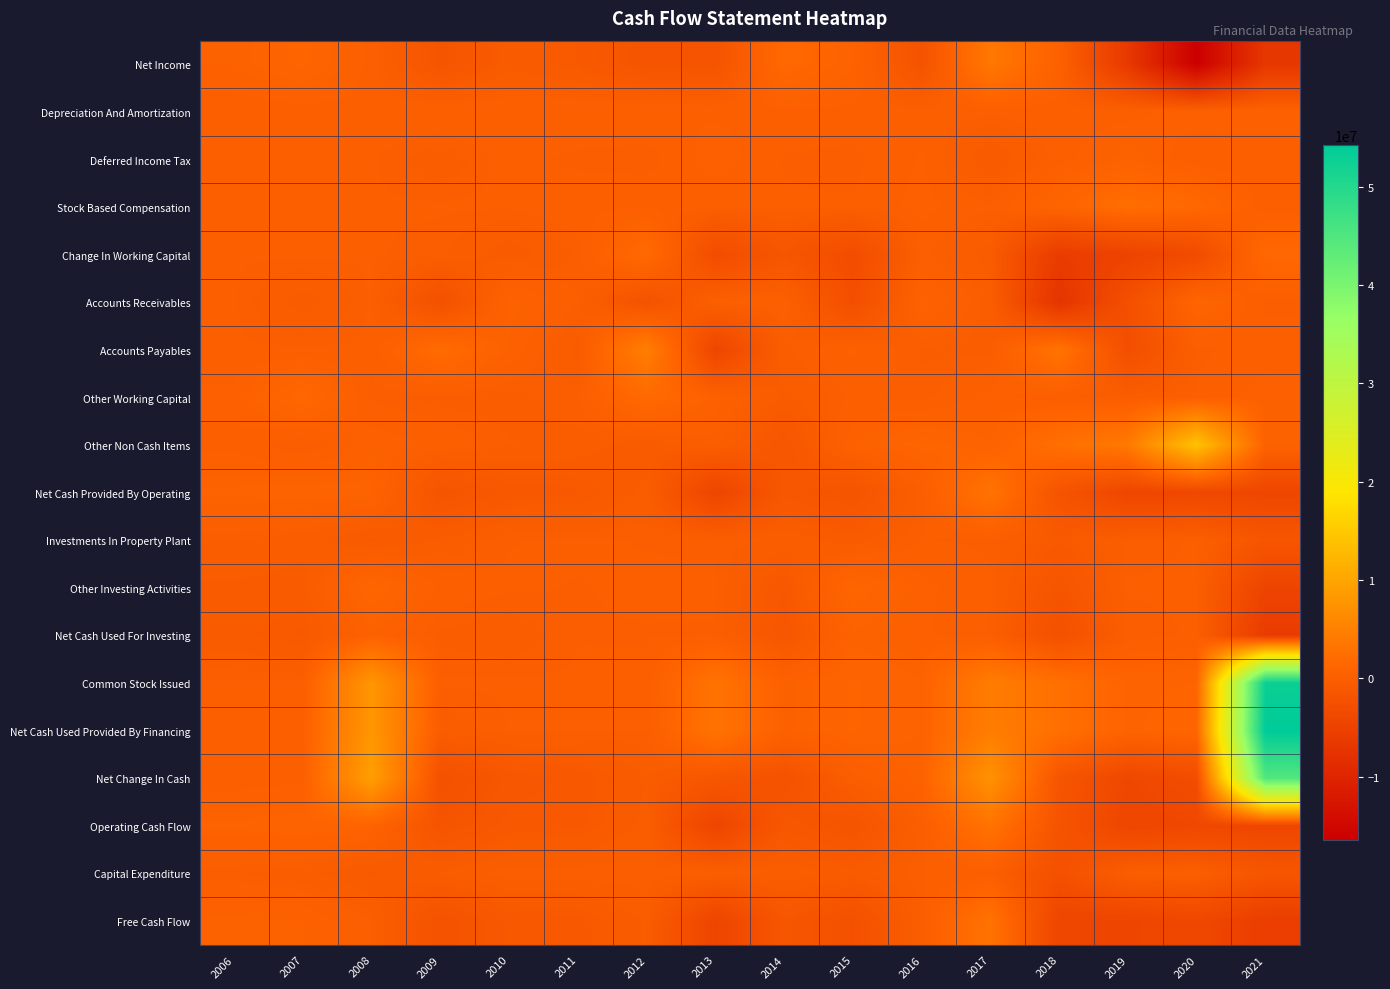

What is the spread (max minus min) of values at 2007?

2408115